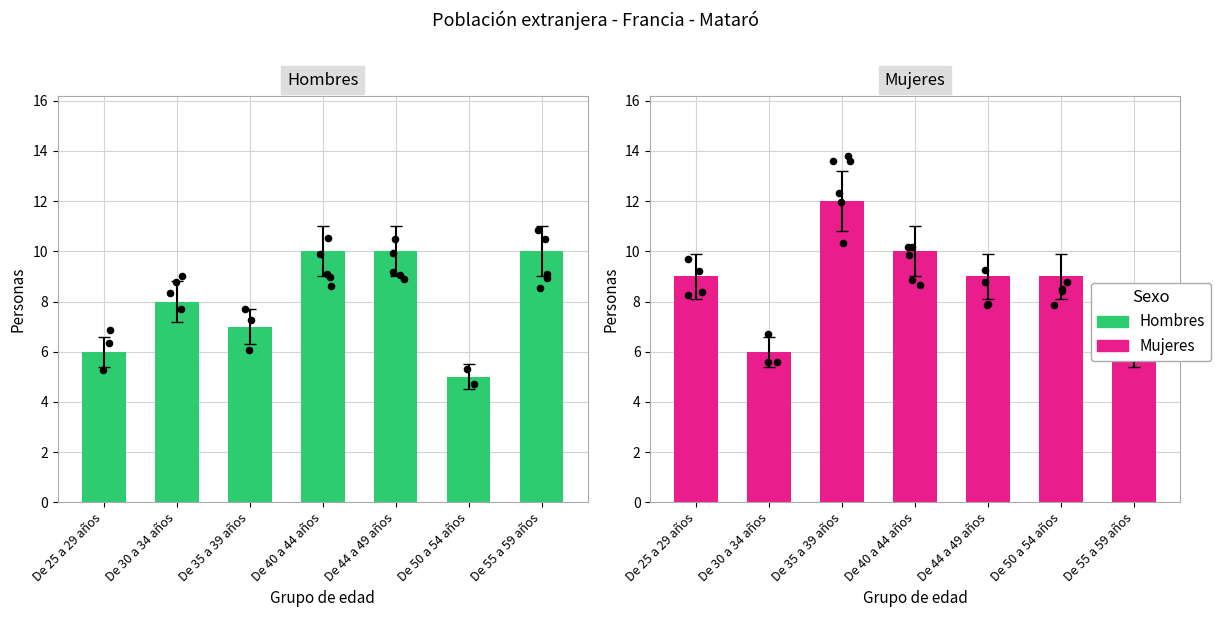

At which category is the sum across all series the highest?

De 40 a 44 años